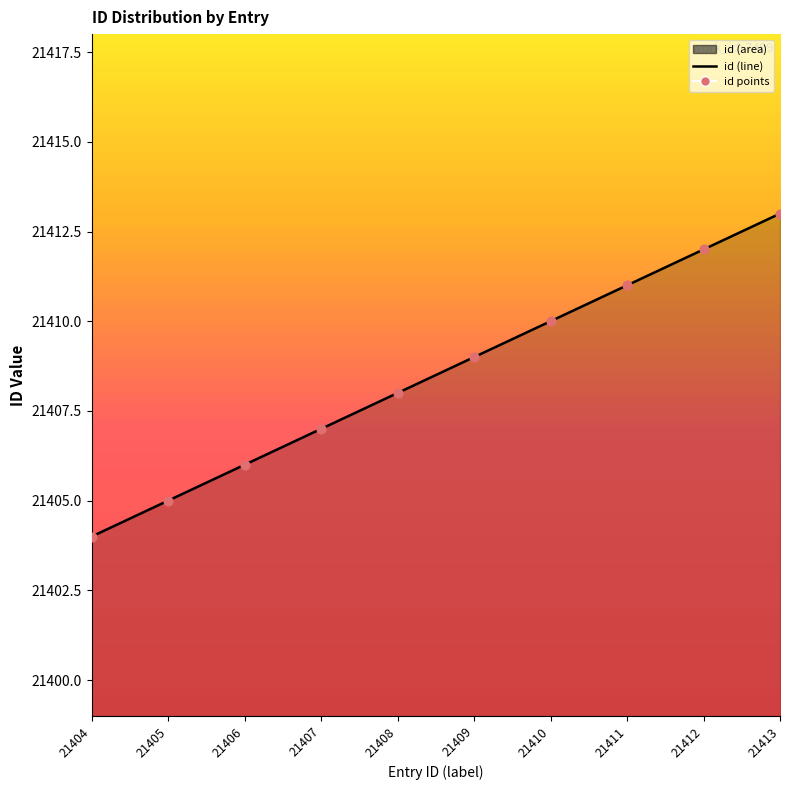

What is the ratio of the value at 21412 to the value at 21404?

1.0